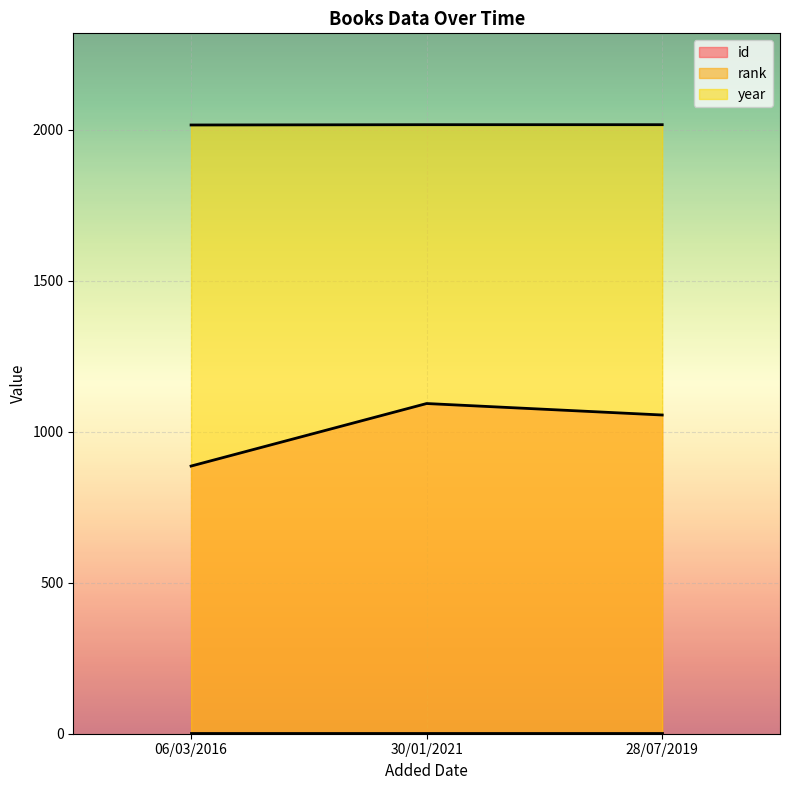

Which category has the lowest value in the year series?

06/03/2016